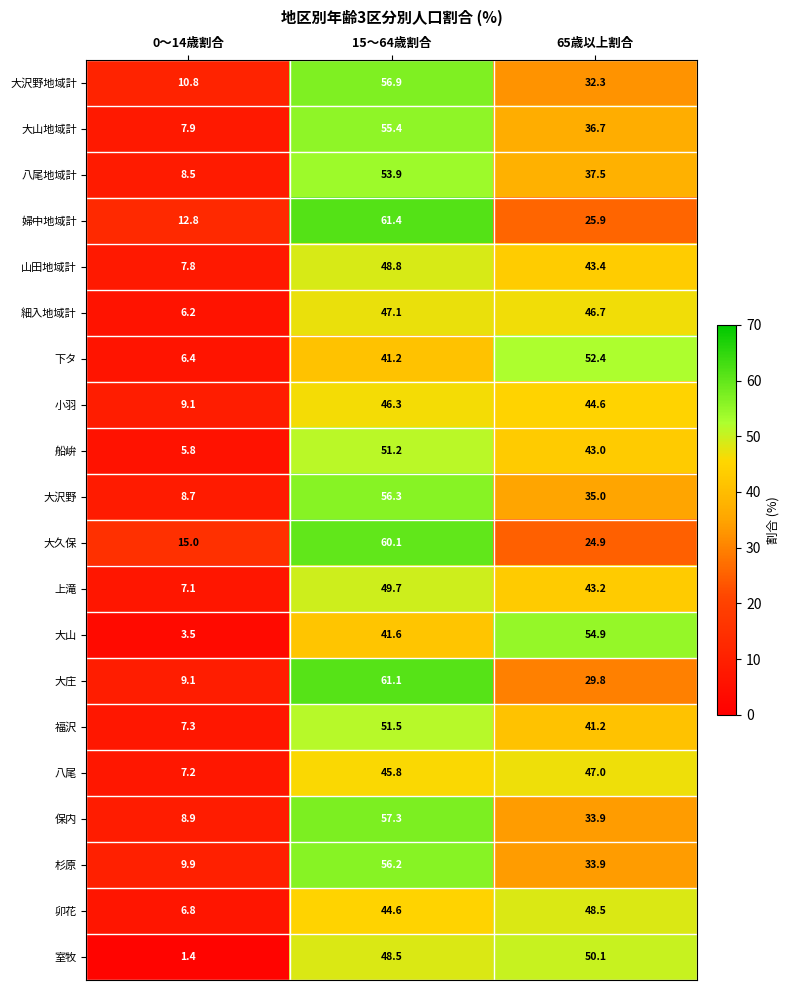

Between 0～14歳割合 and 65歳以上割合, which series saw the biggest shift?

大山